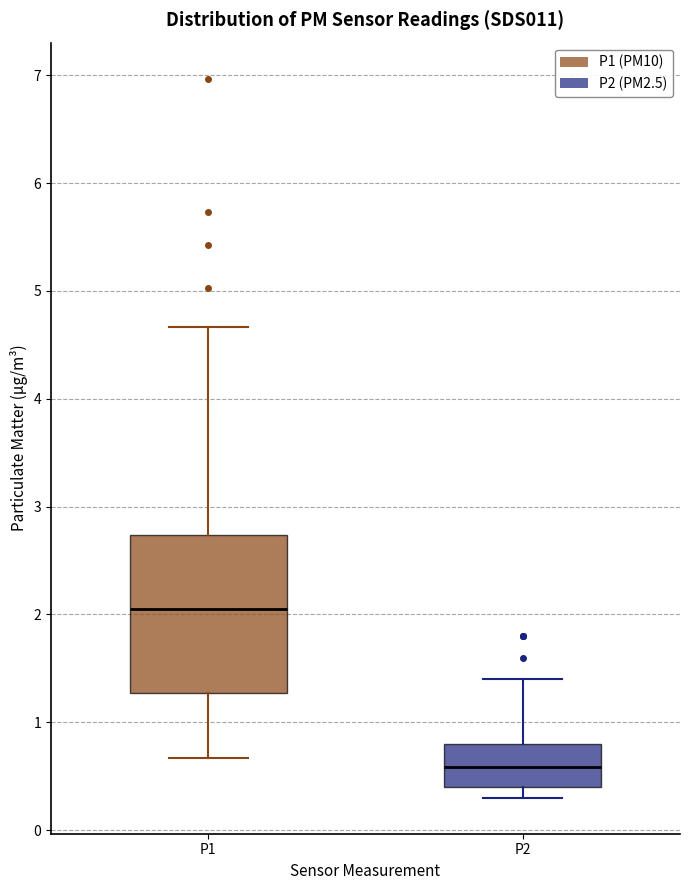

Reading left to right, transcribe this box plot: for each box, give where its median line is, the range the box spans, and where its two whiskers end, as read against the y-axis. The values are not printed on the chart, so give them approximately, as read against the axis.

P1: median 2.1, box 1.3 to 2.7, whiskers 0.7 to 4.7
P2: median 0.6, box 0.4 to 0.8, whiskers 0.3 to 1.4